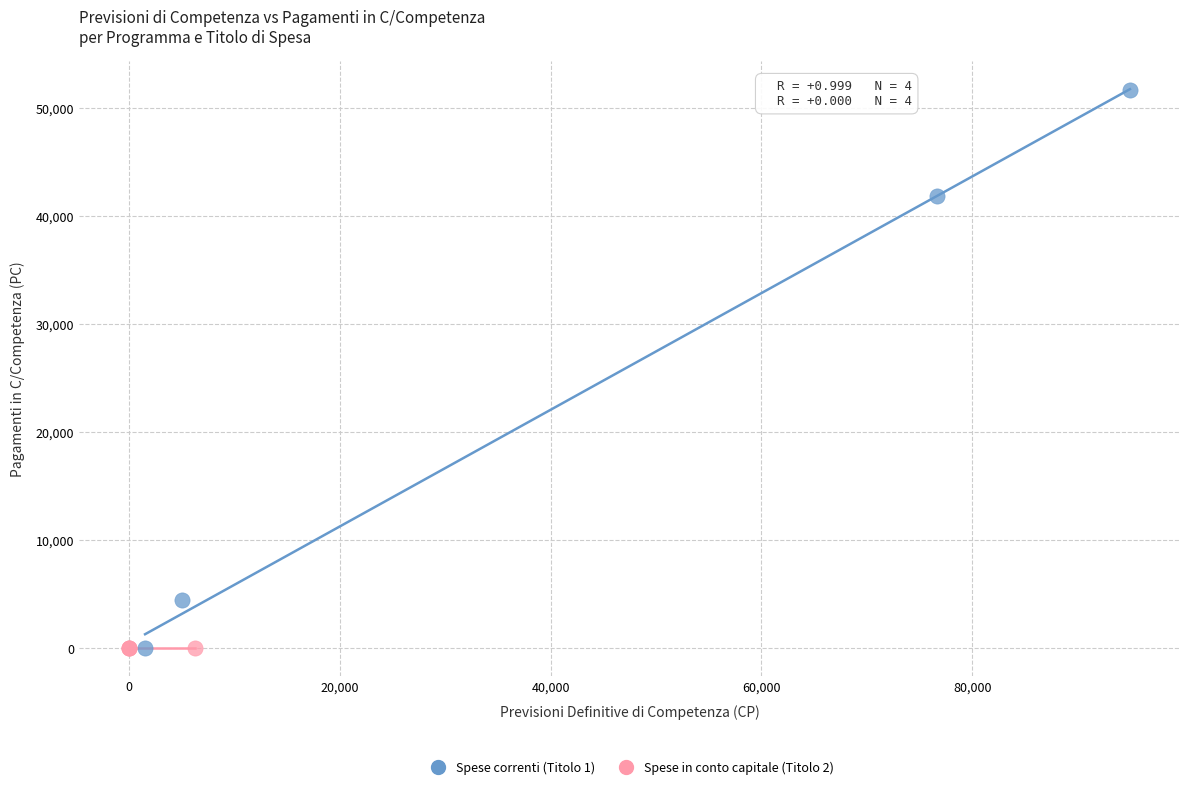

Which series contains the highest Y value?

Spese correnti (Titolo 1)